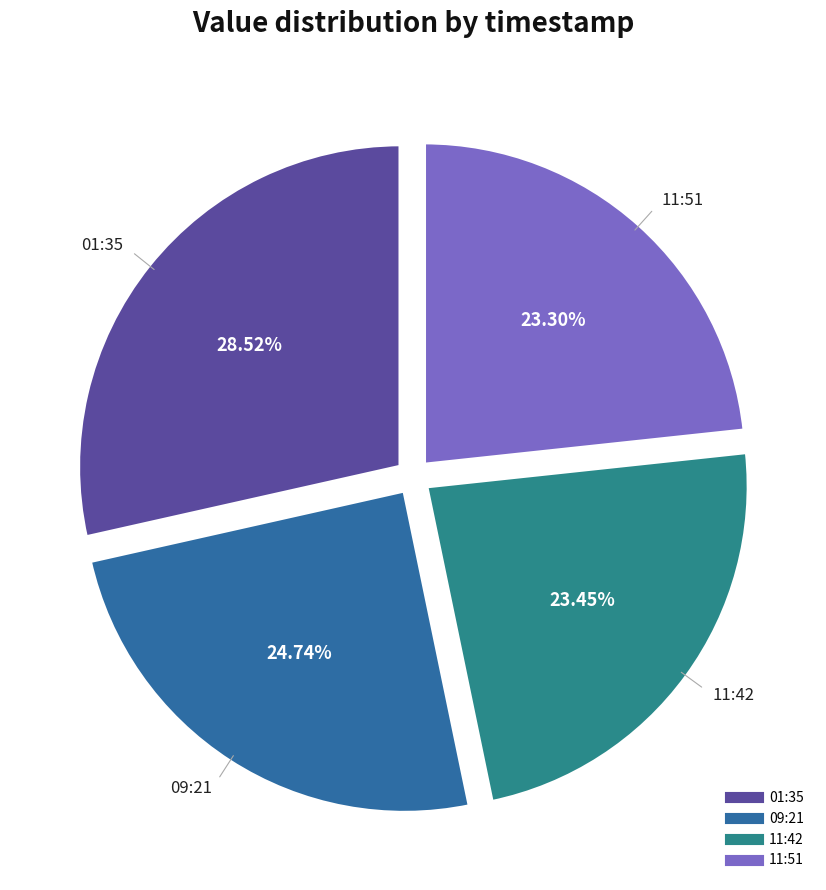

Count the number of slices in the pie.

4